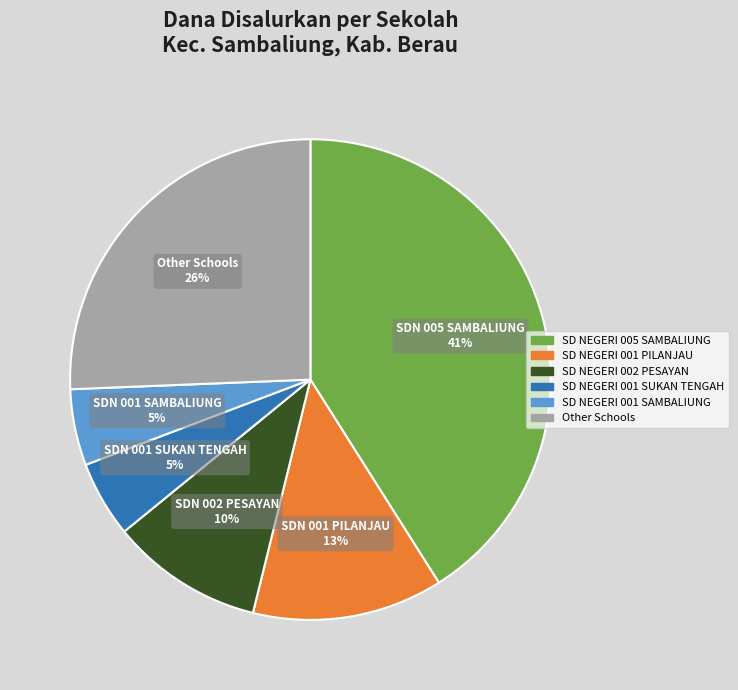

To the nearest percent, what is the difference between the largest and smallest slice percentages?

36%